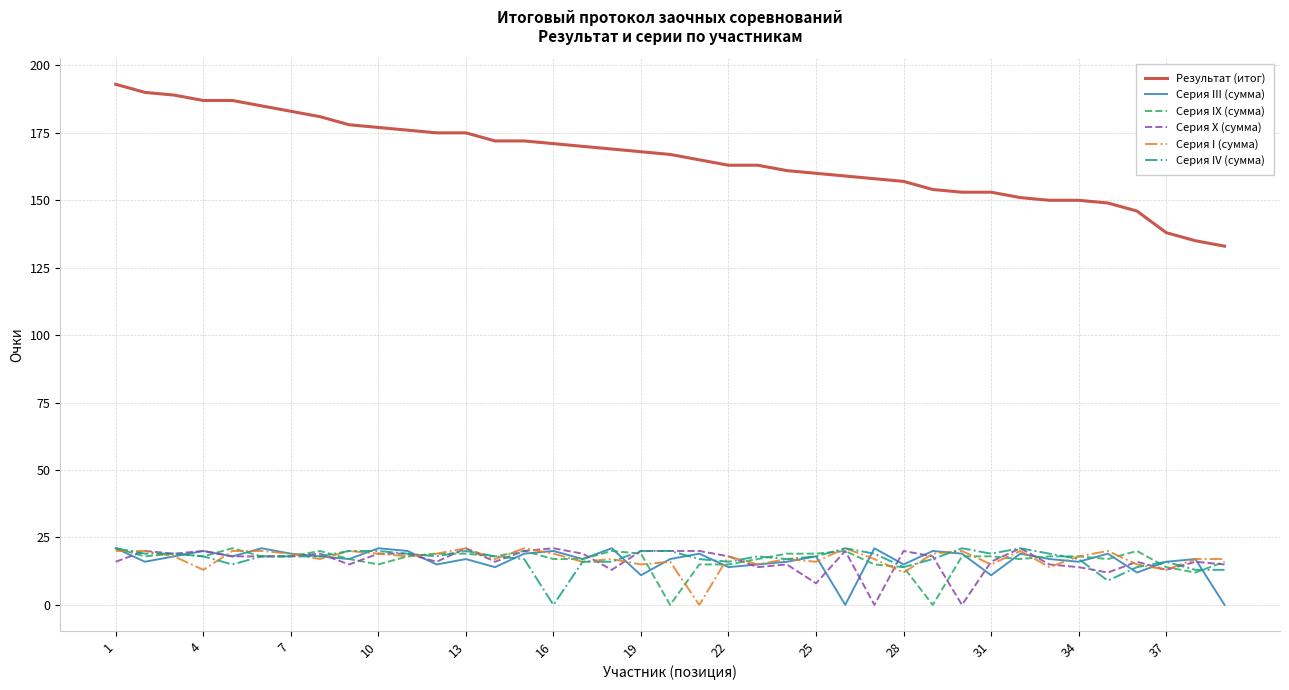

What is the sum of all Результат (итог) values?

6463